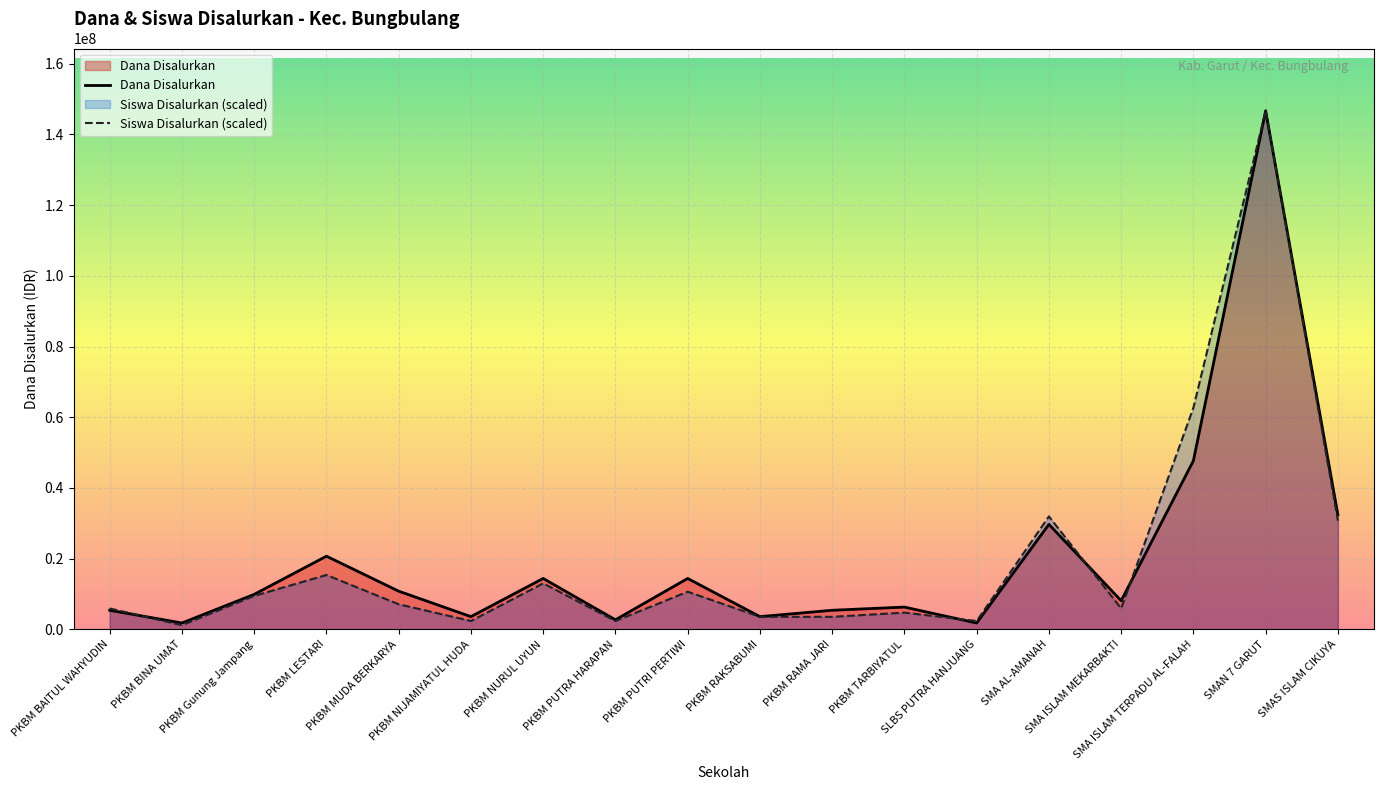

What is the label of the 12th point from the right?

PKBM NURUL UYUN